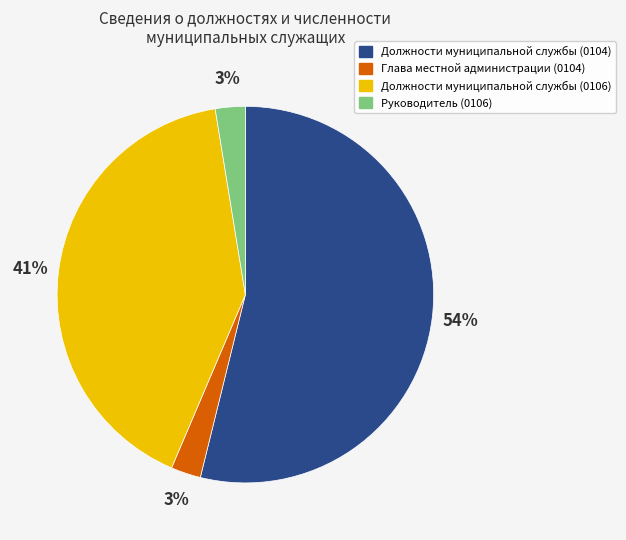

Is the sum of Должности муниципальной службы (0104) and Руководитель (0106) greater than half?

Yes